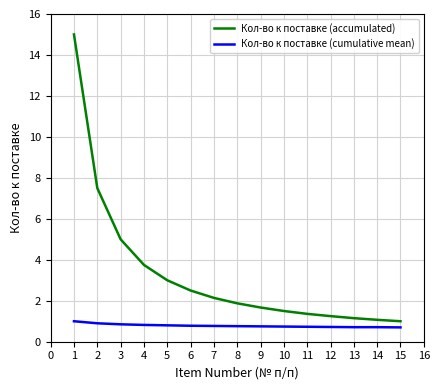

The value of Кол-во к поставке (cumulative mean) at 11 is 0.7. True or false?

True